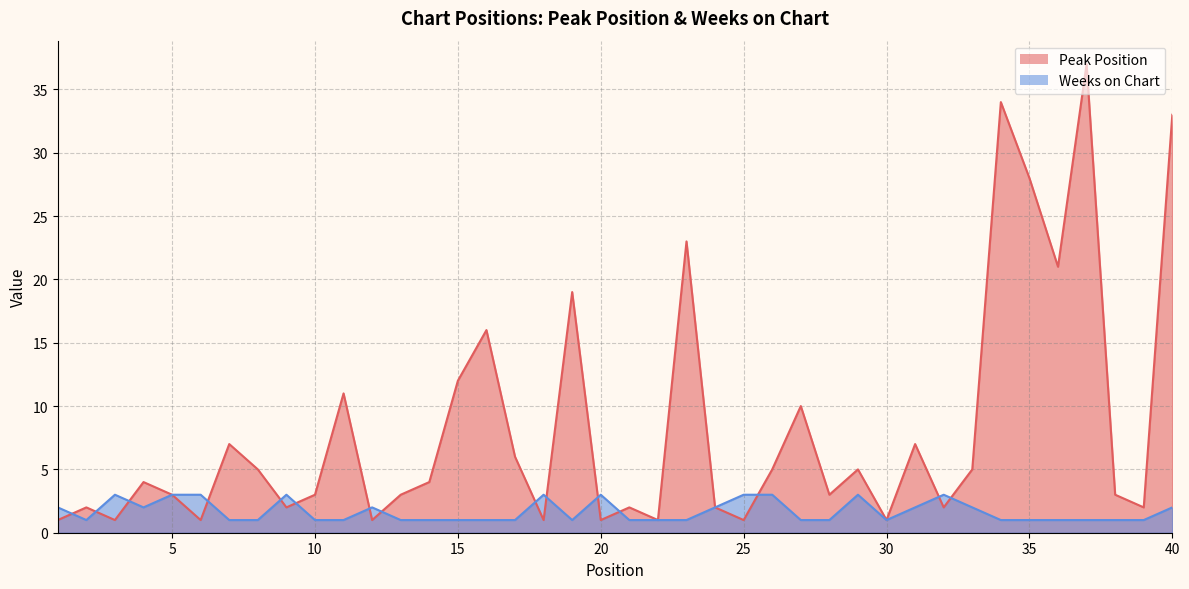

Which has a higher value, 11 or 26?

11